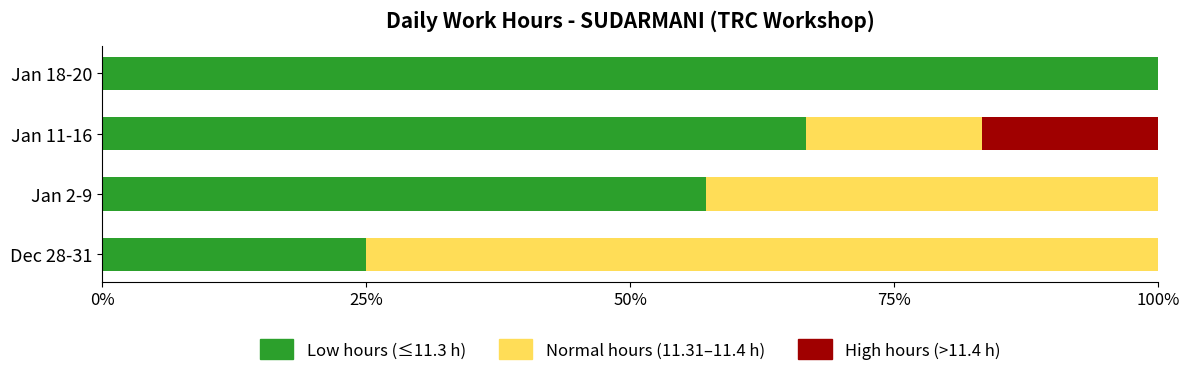

What is the total value across all series at Jan 18-20?

100.0